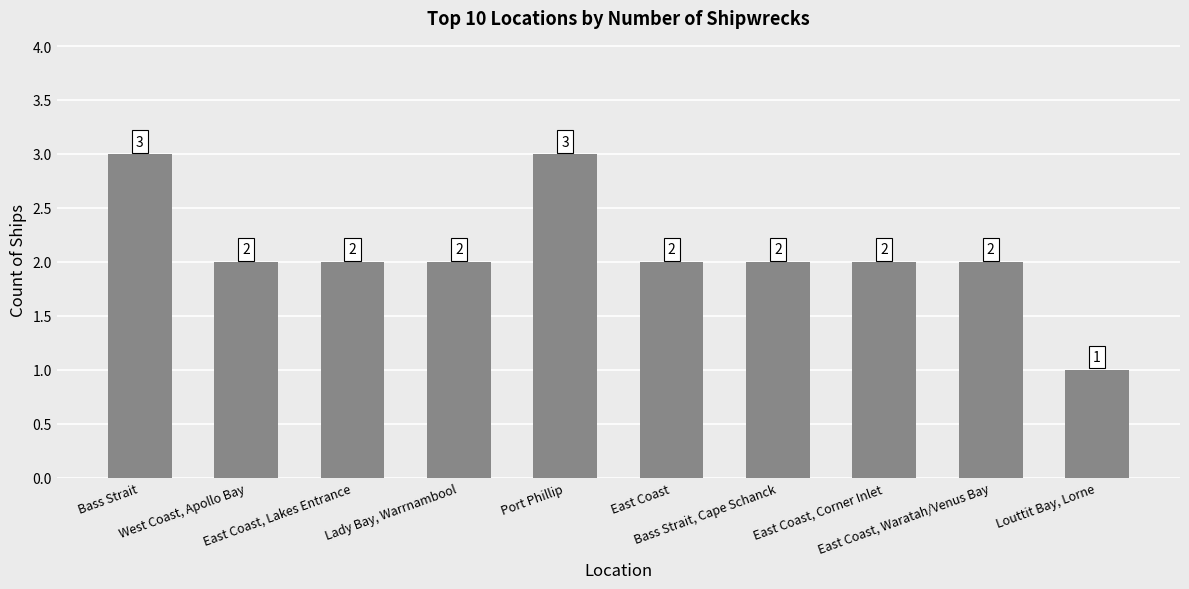

Reading left to right, extract all data points from this chart.

3	2	2	2	3	2	2	2	2	1